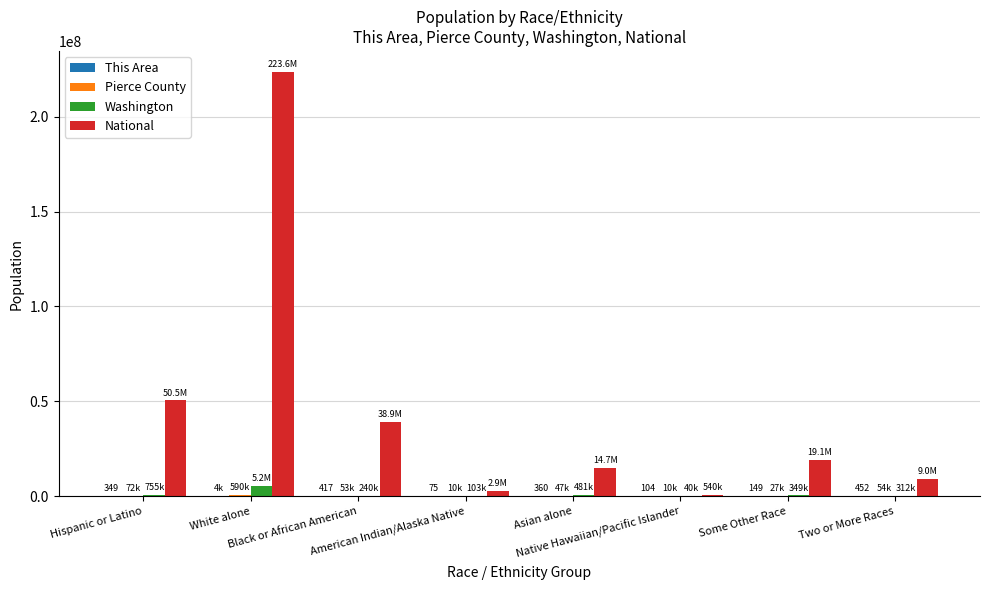

The National series shows 124584736 at White alone. True or false?

False